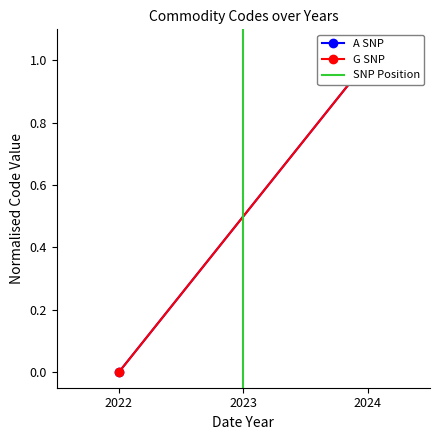

At which label is G SNP closest to 0?

2022